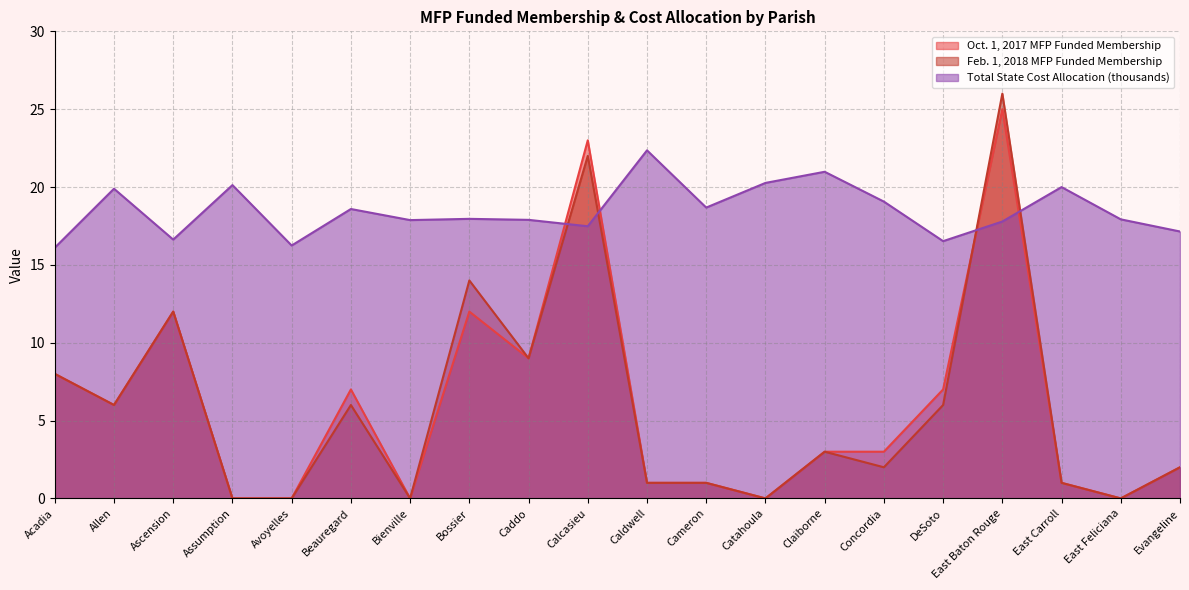

Count the number of categories in the chart.

20